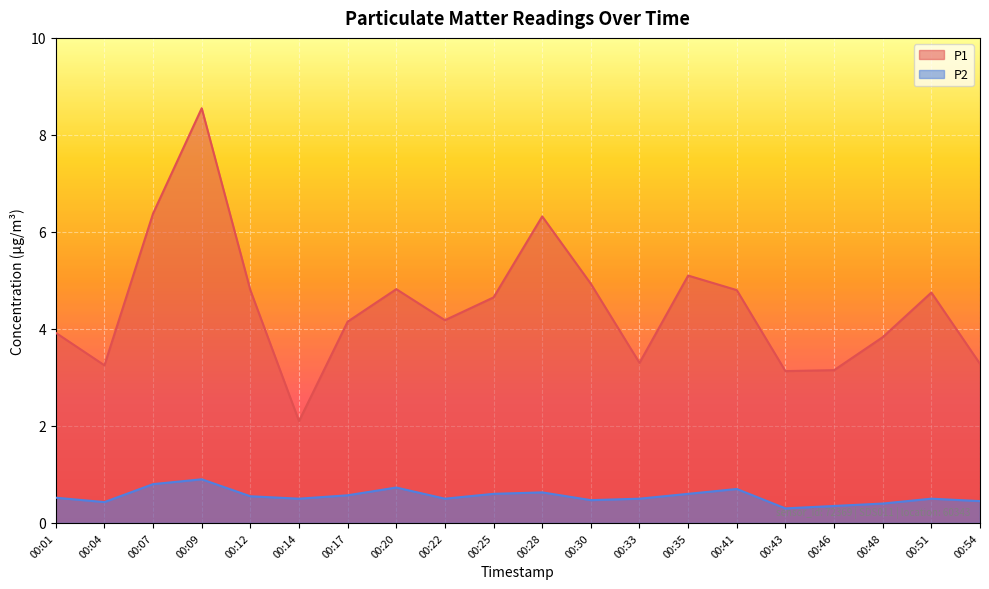

At which category does P2 reach its first local peak?

00:09